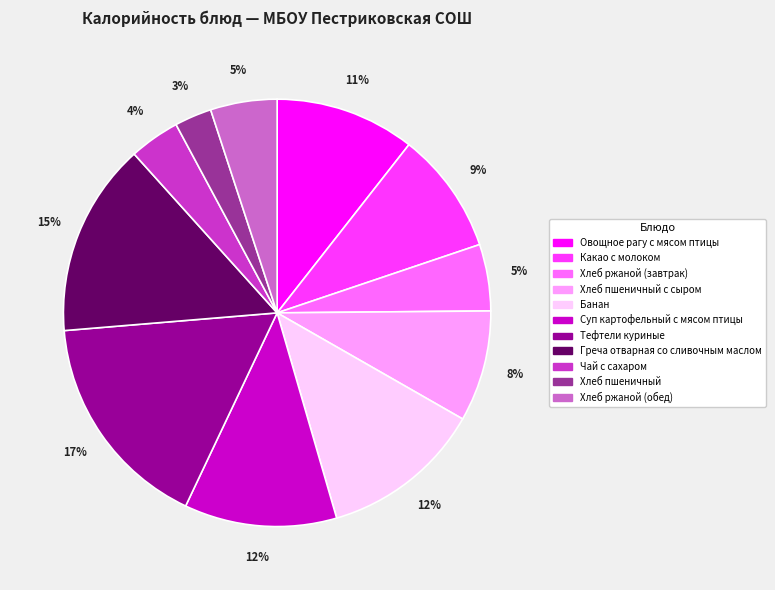

Which slice is the smallest?

Хлеб пшеничный